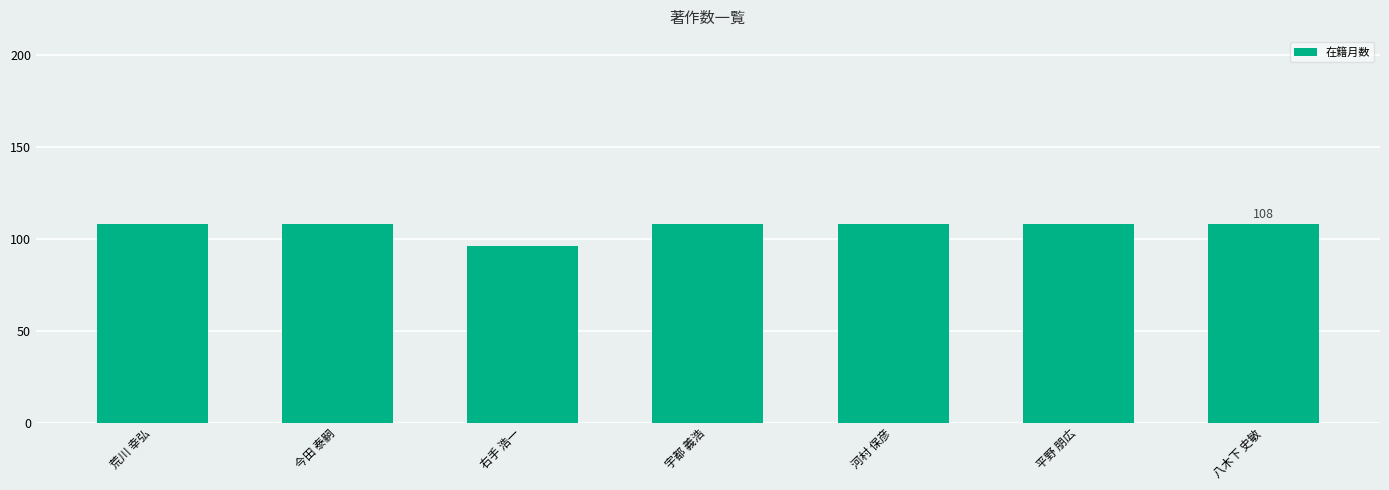

The value at 宇都 義浩 is 108. True or false?

True